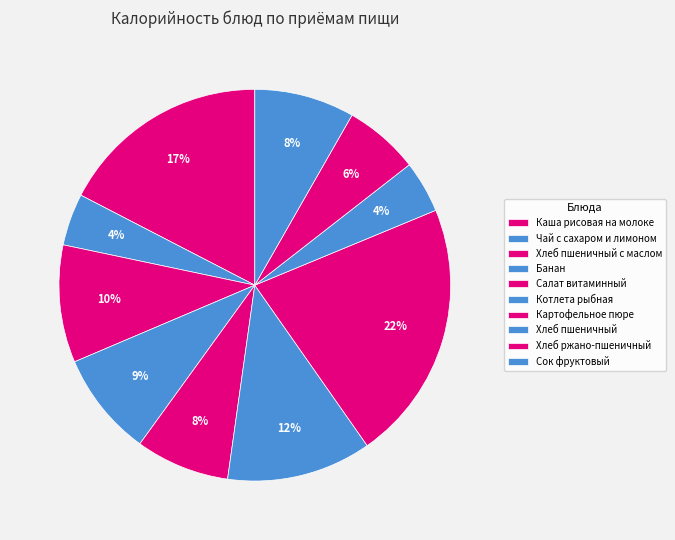

What is the smallest slice in the pie chart?

Чай с сахаром и лимоном